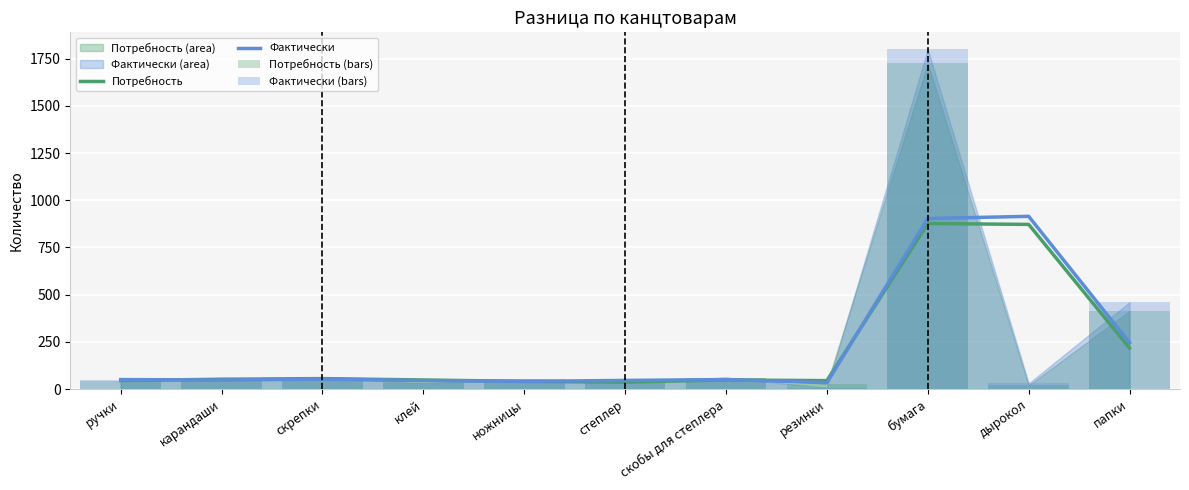

Is the value of Потребность (bars) at степлер greater than the value of Потребность at ножницы?

No